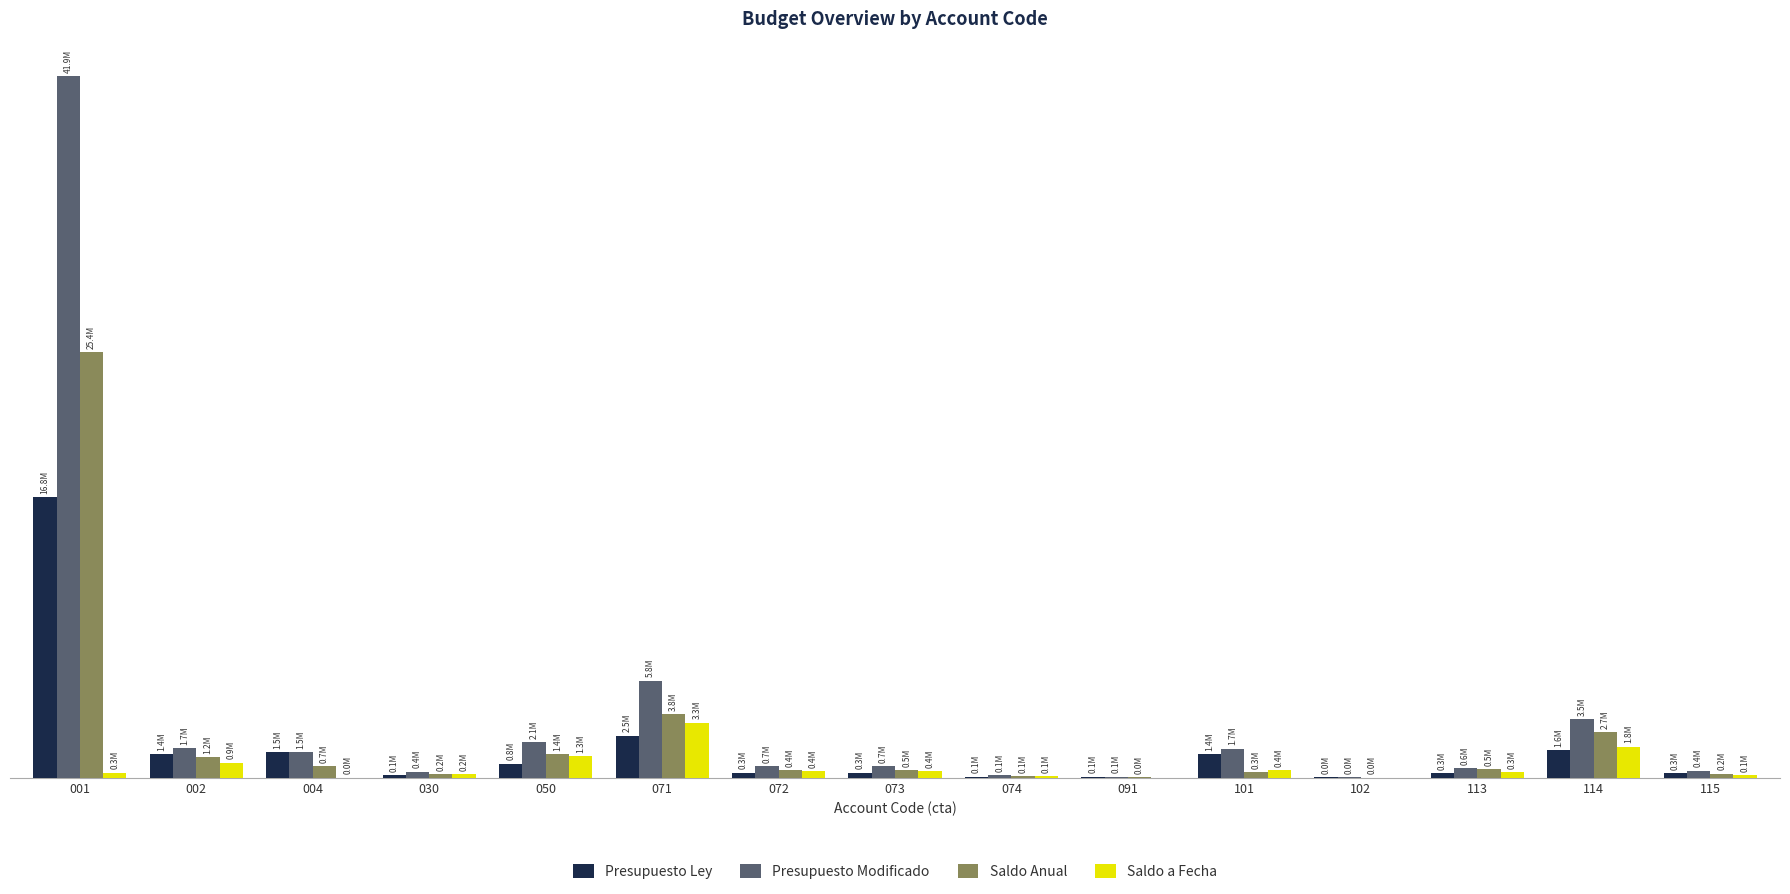

Does the chart contain stacked bars?

No